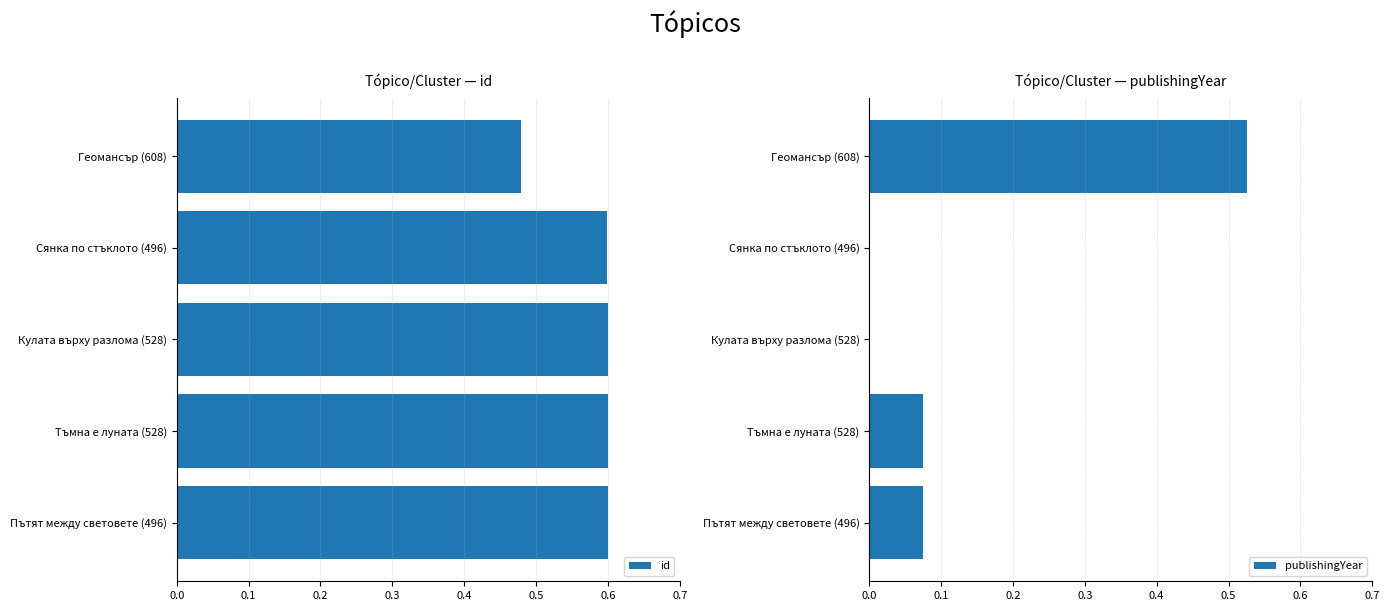

Which category has the highest value in the publishingYear series?

Геомансър (608)